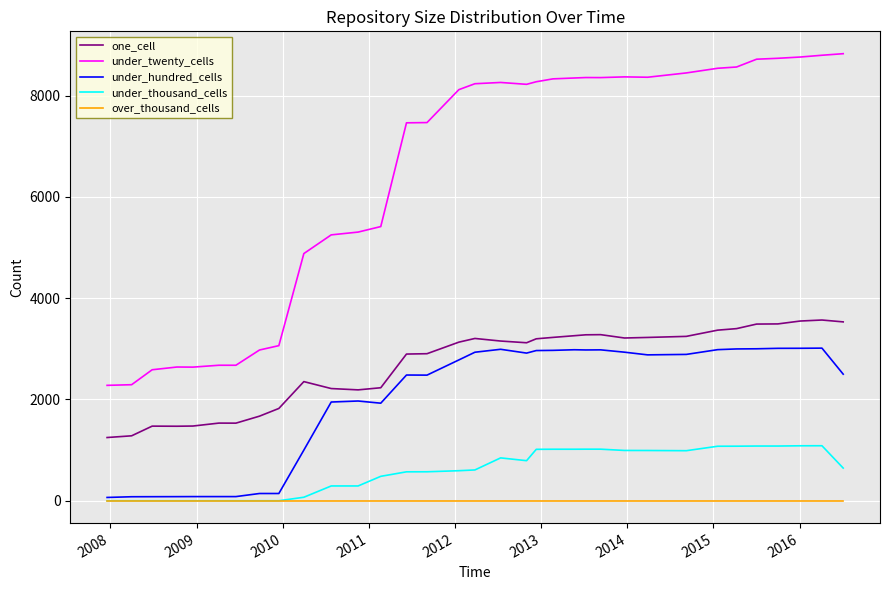

True or false: under_twenty_cells and under_thousand_cells cross at least once.

False